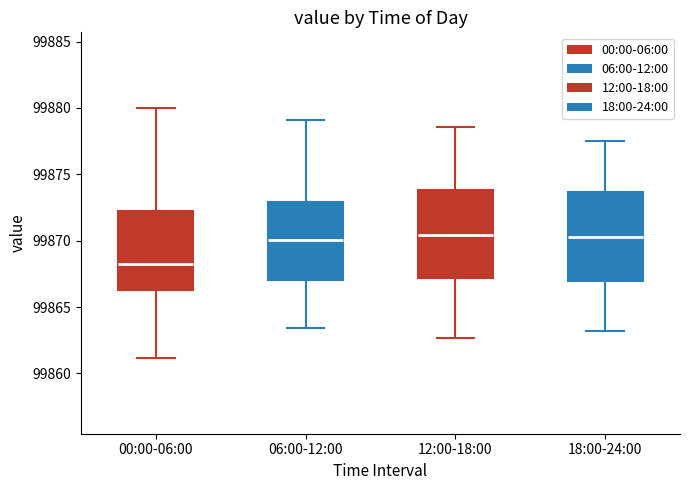

Where does the median line of the box for 00:00-06:00 sit on the y-axis? The values are not printed on the chart, so give them approximately, as read against the axis.

99868.0